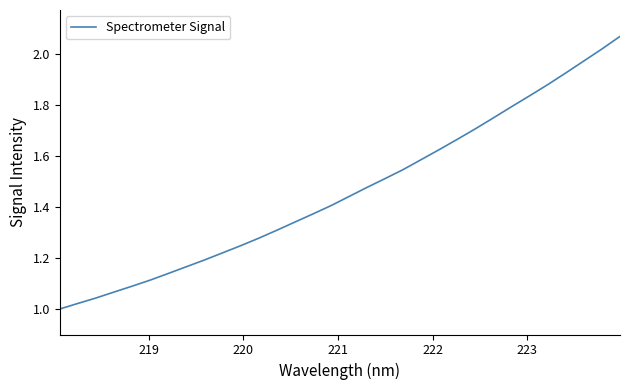

What is the difference between the second highest and minimum values?

1.0